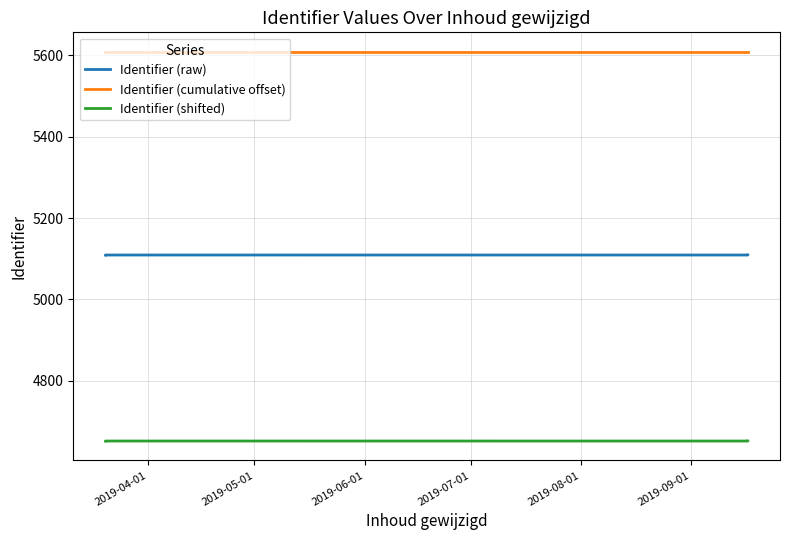

What is the sum of all Identifier (shifted) values?

60467.4